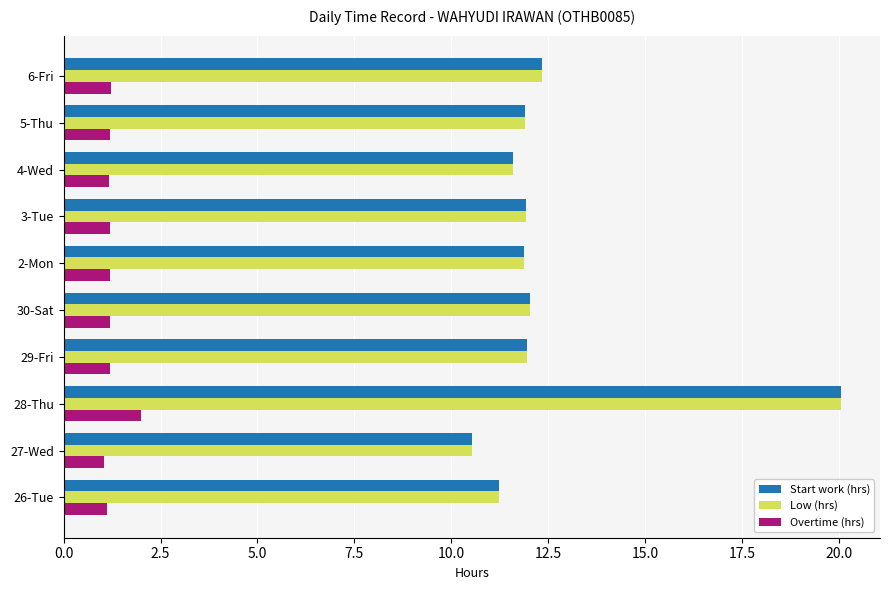

What is the difference between the Low (hrs) values at 29-Fri and 26-Tue?

0.7